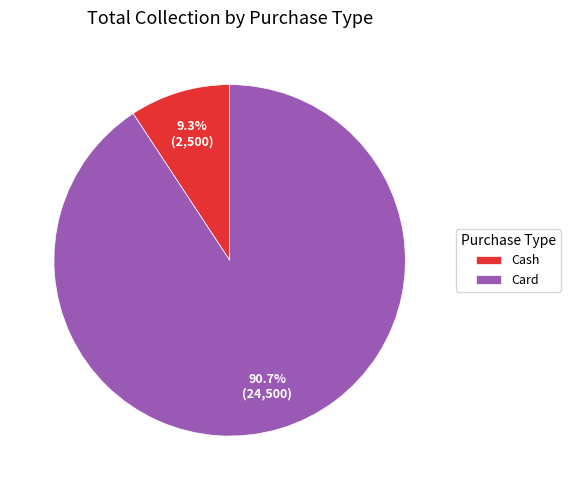

Which slice is the largest?

Card